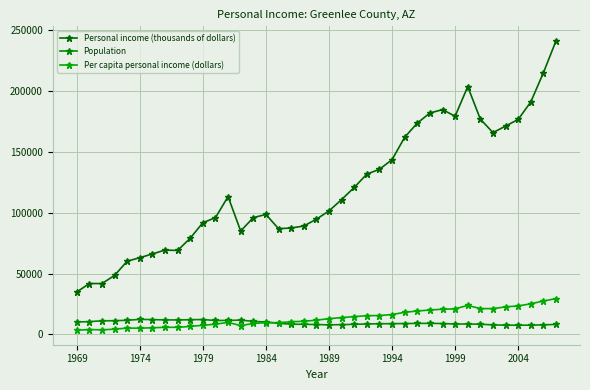

How many lines are shown in the chart?

3